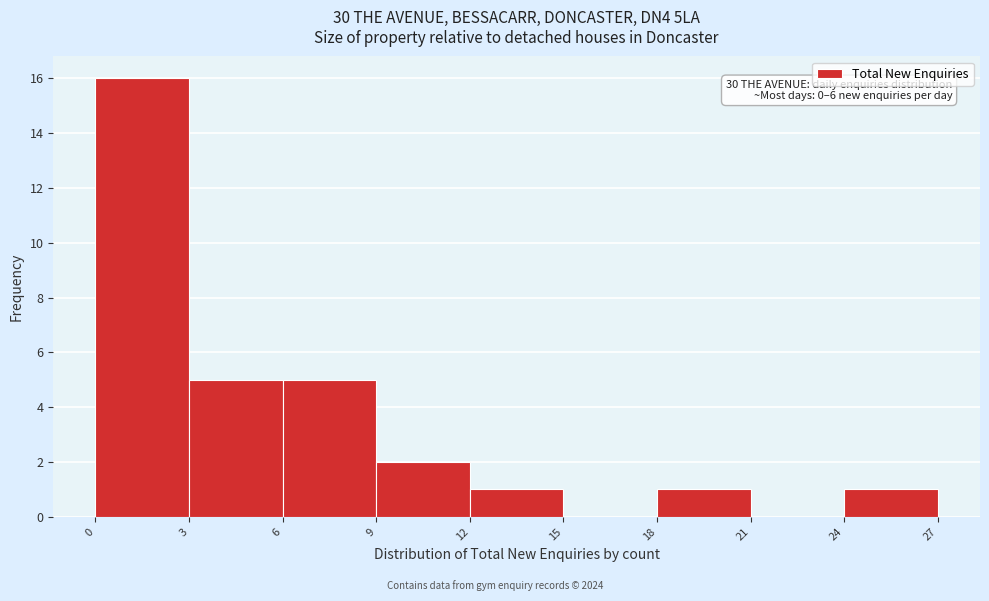

Which range on the x-axis has the tallest bar?

0 to 3